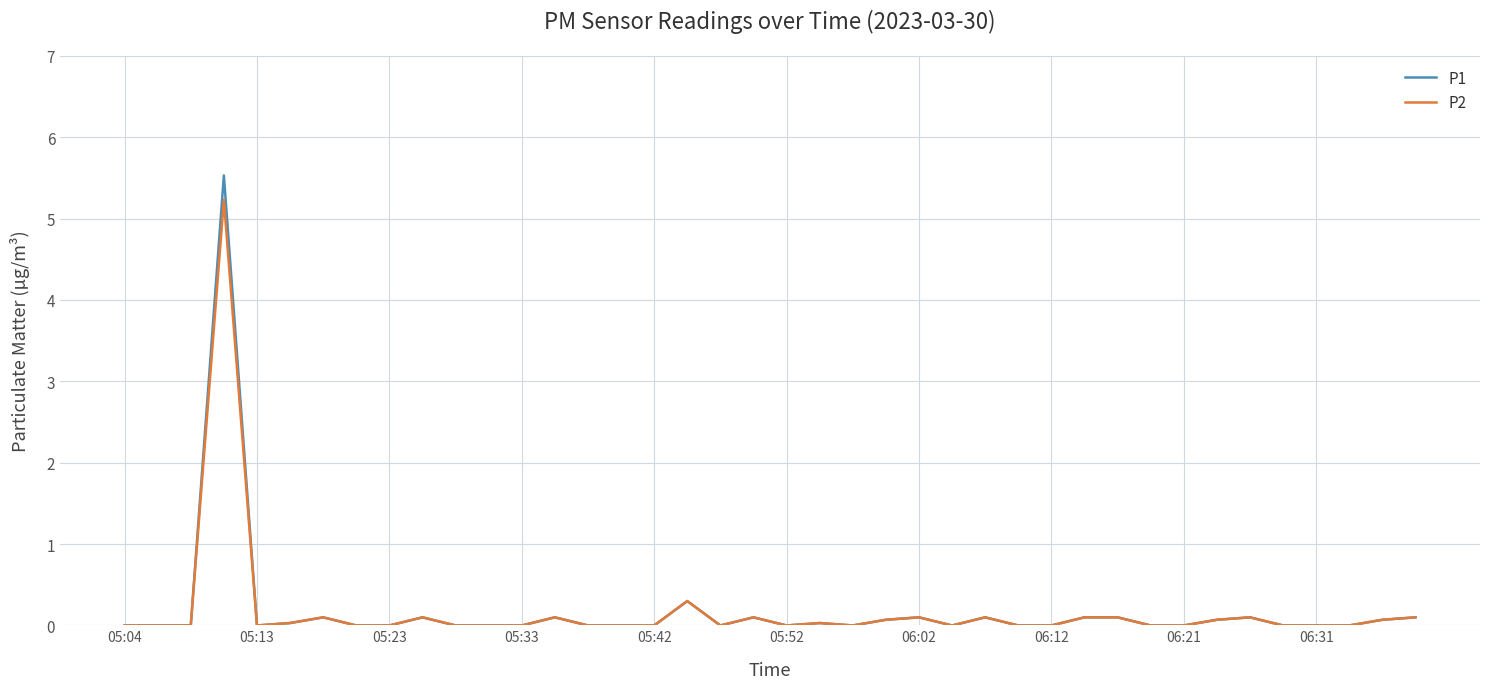

Which series has the widest spread of values?

P1